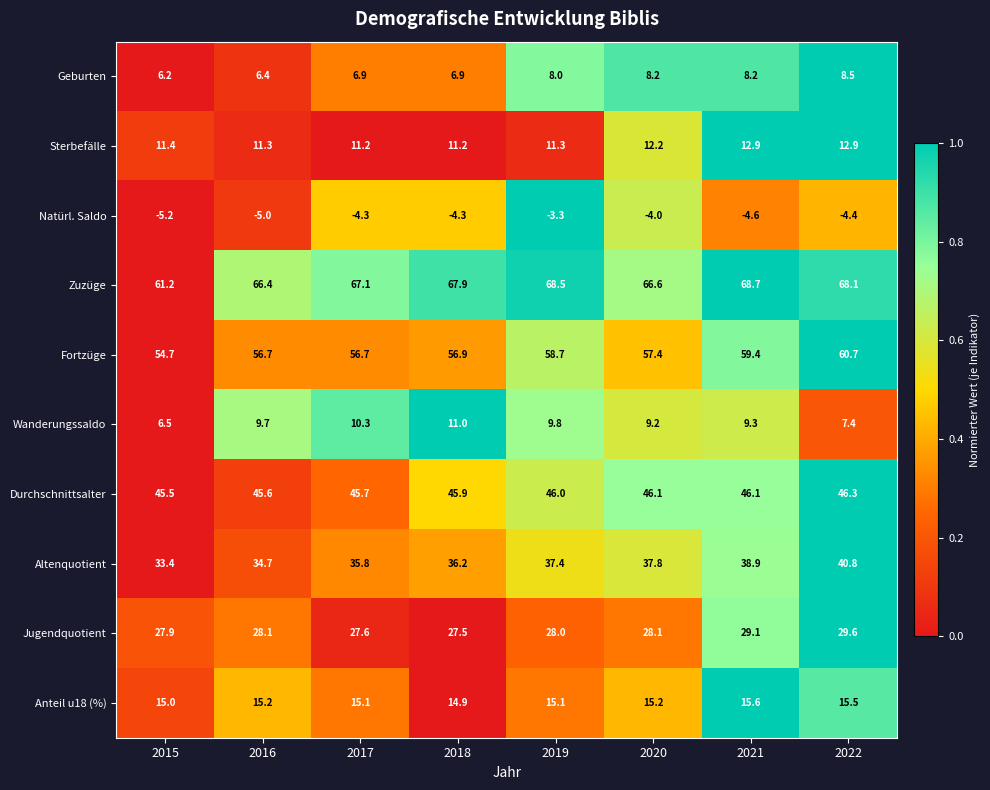

Which series has the widest spread of values?

Zuzüge